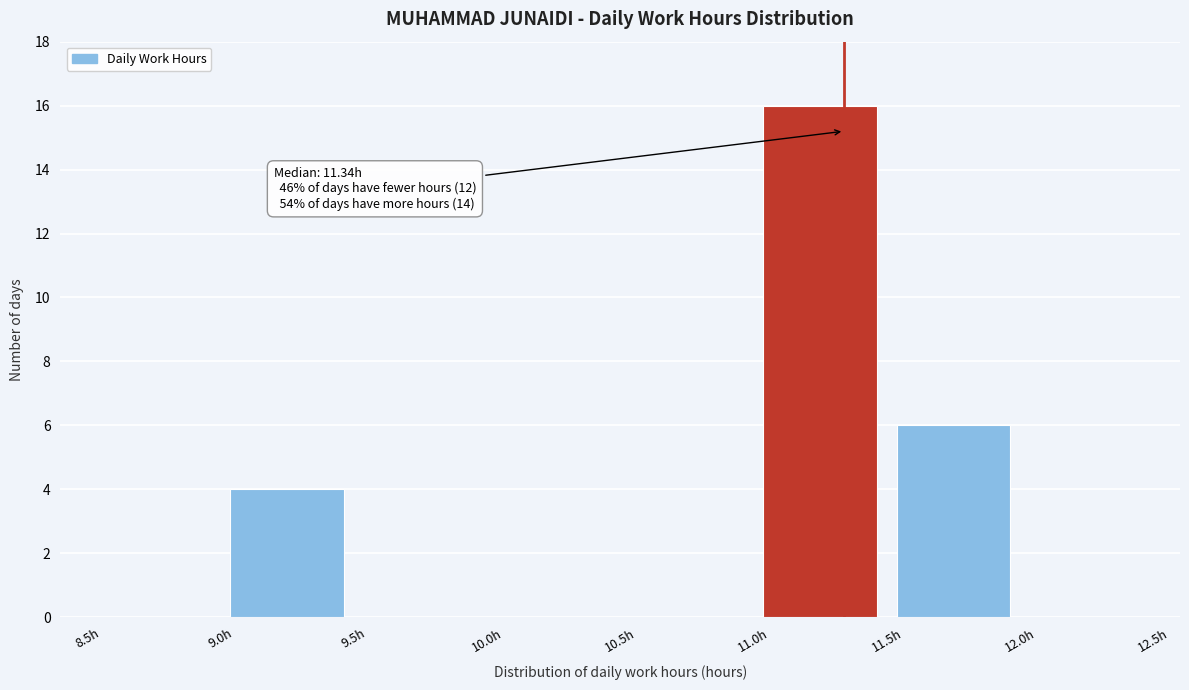

Over which range of the x-axis is the bar tallest?

11.0 to 11.5